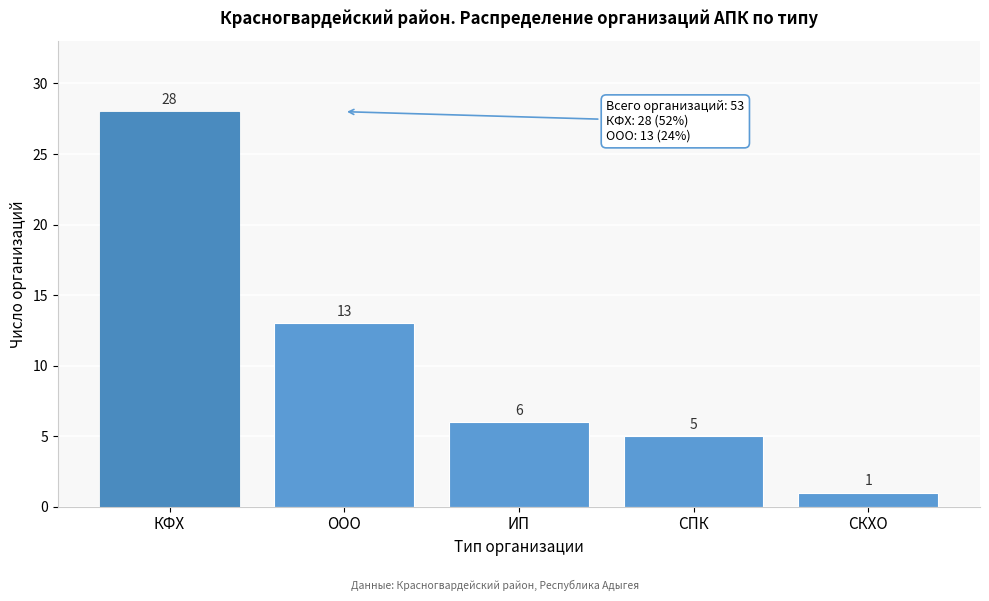

Reading right to left, list all the values displayed in this chart.

СКХО=1	СПК=5	ИП=6	ООО=13	КФХ=28